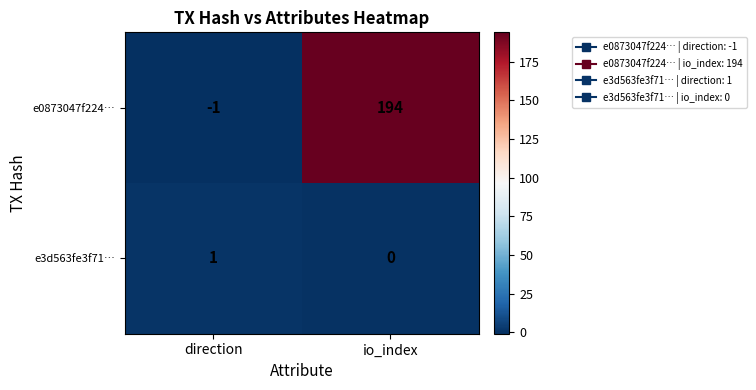

What is the sum of all e0873047f224… values?

193